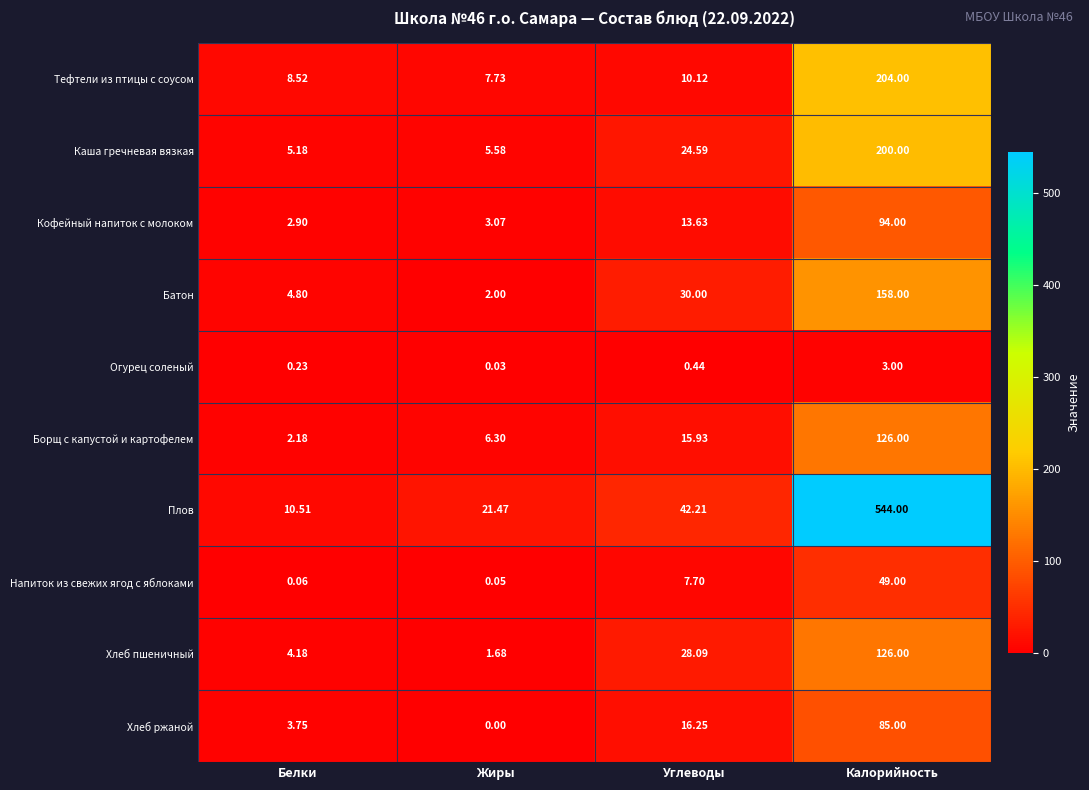

At which category is the sum across all series the highest?

Калорийность